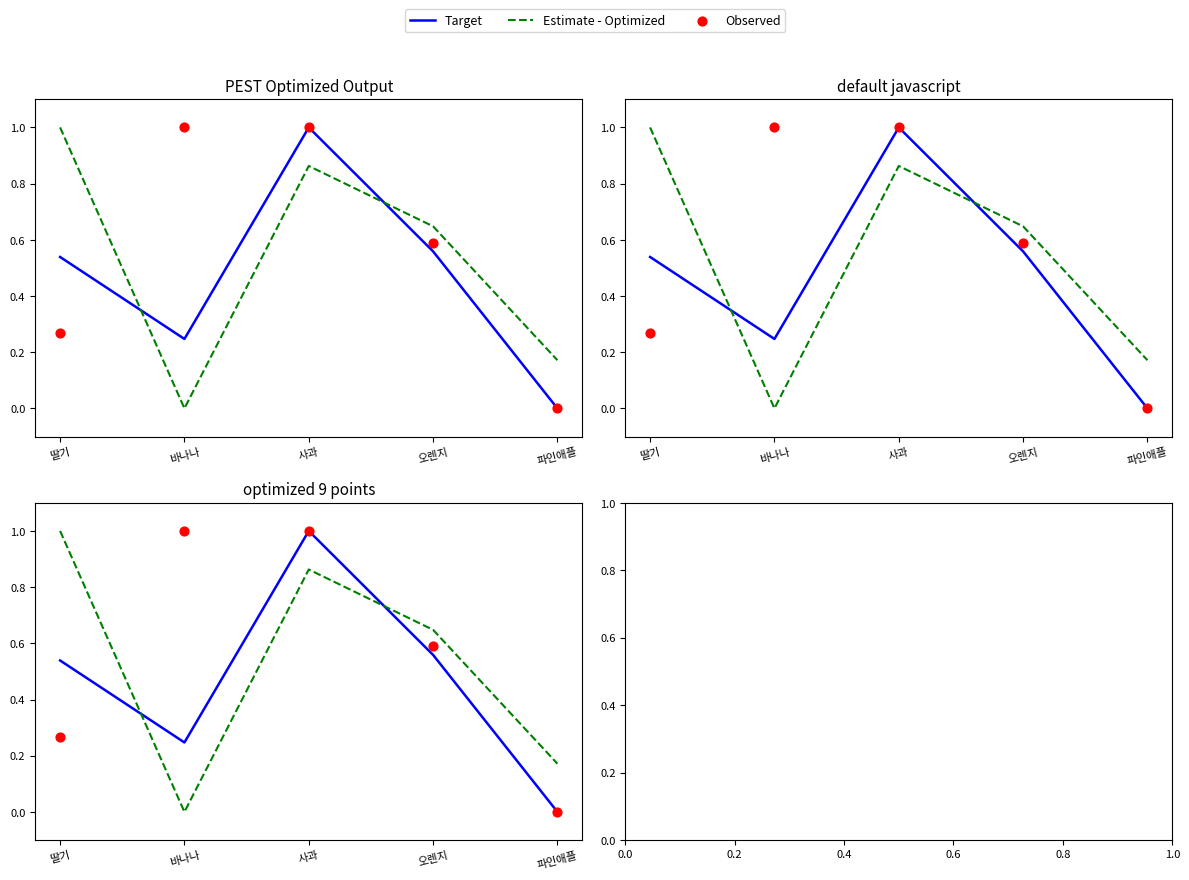

At which category is the sum across all series the highest?

사과